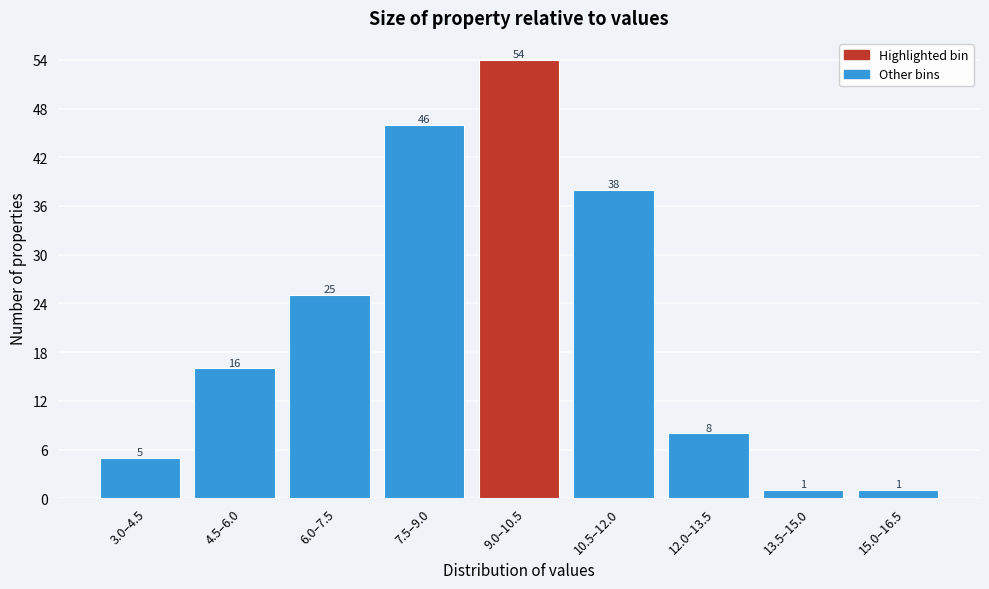

Reading left to right, transcribe all the data shown in this chart.

5	16	25	46	54	38	8	1	1